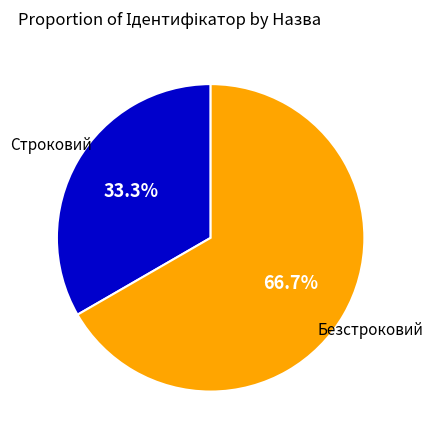

Does any single category account for the majority?

Yes